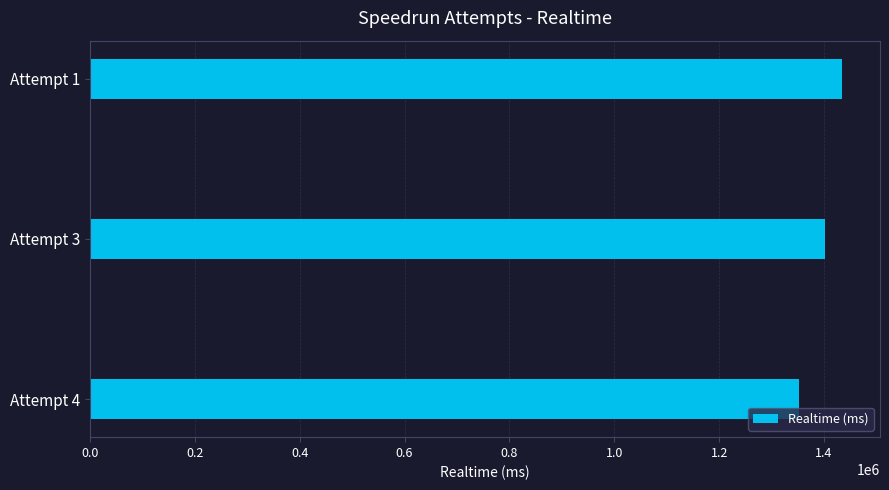

List the labels in order of value, largest first.

Attempt 1, Attempt 3, Attempt 4